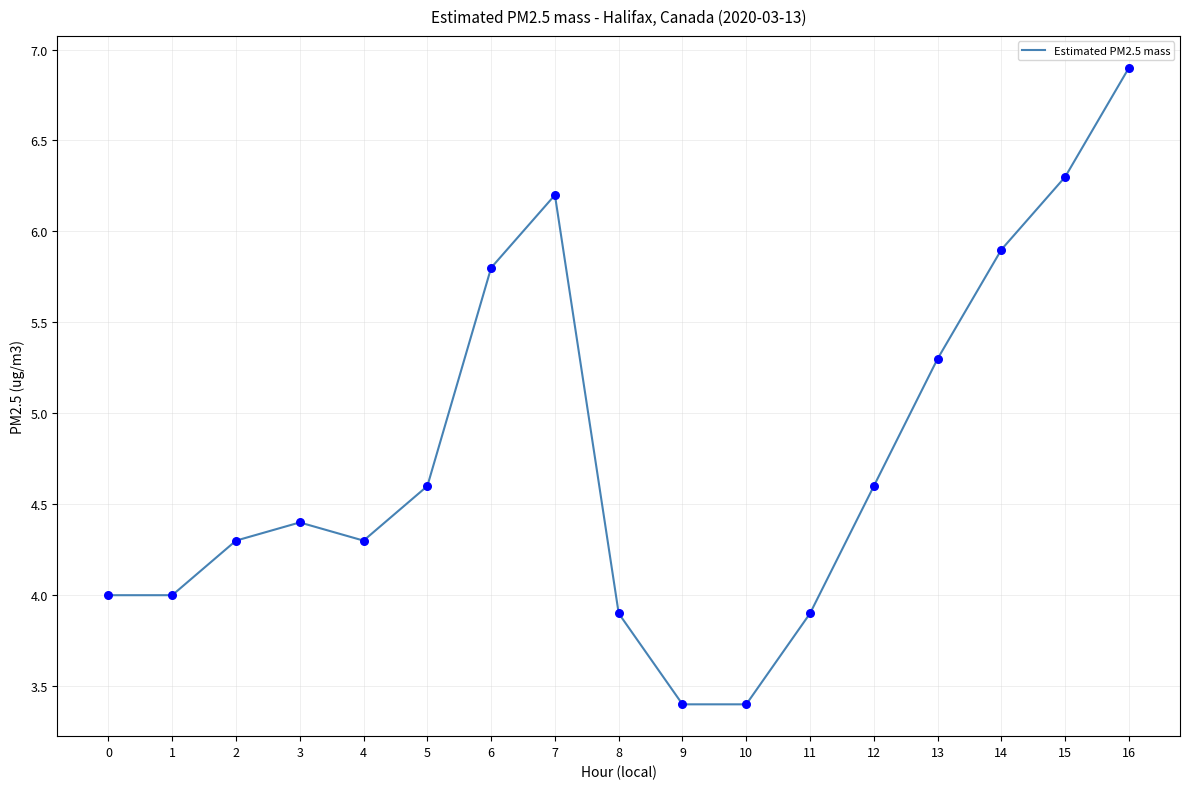

What is the ratio of the value at 4 to the value at 16?

0.6